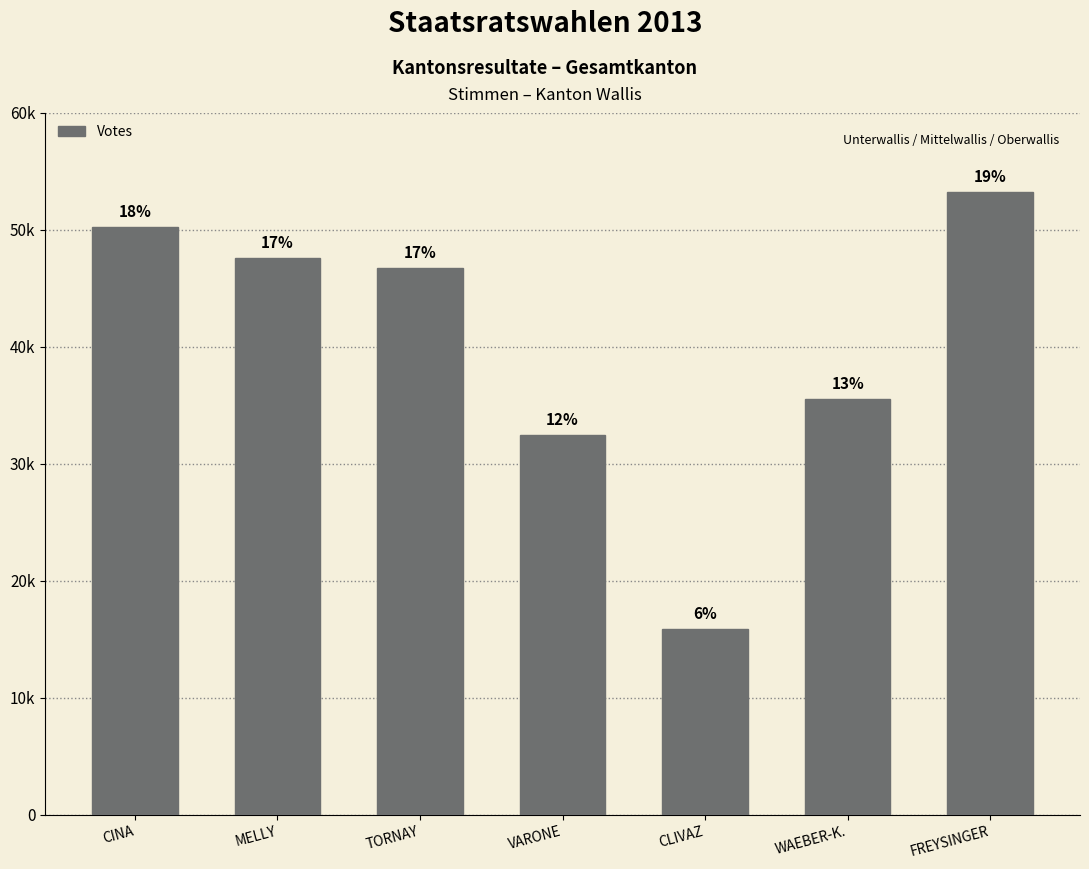

Reading left to right, list all the values displayed in this chart.

CINA=50256	MELLY=47589	TORNAY=46728	VARONE=32422	CLIVAZ=15856	WAEBER-K.=35491	FREYSINGER=53178